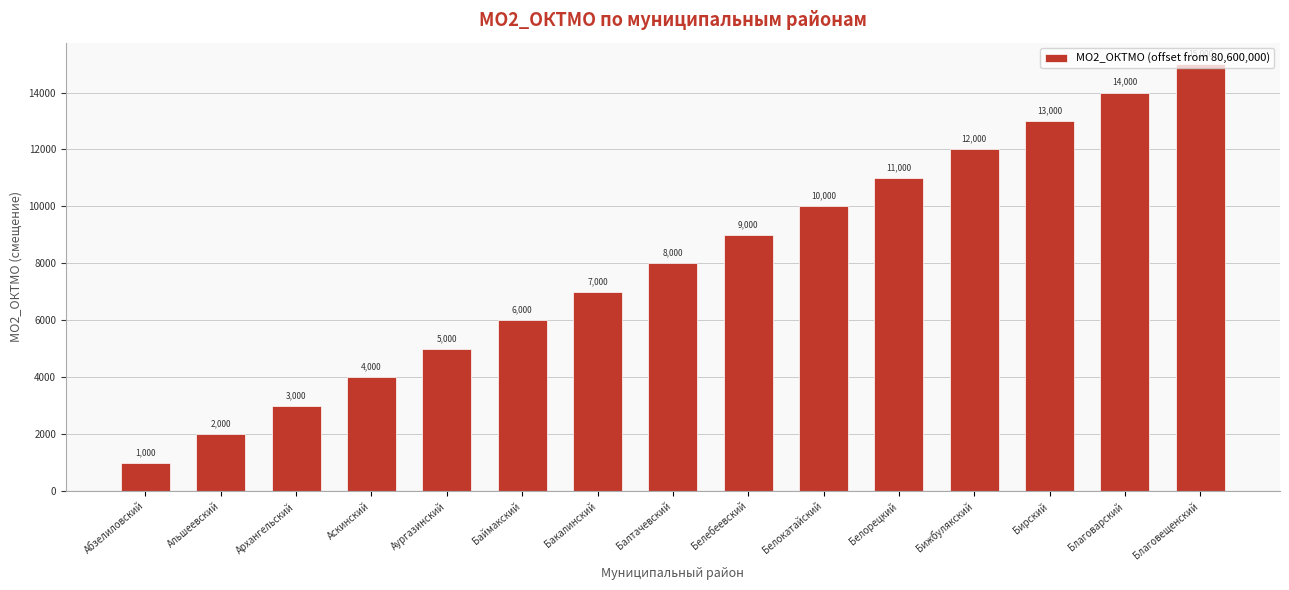

Rank the categories by value from highest to lowest.

Благовещенский, Благоварский, Бирский, Бижбулякский, Белорецкий, Белокатайский, Белебеевский, Балтачевский, Бакалинский, Баймакский, Аургазинский, Аскинский, Архангельский, Альшеевский, Абзелиловский